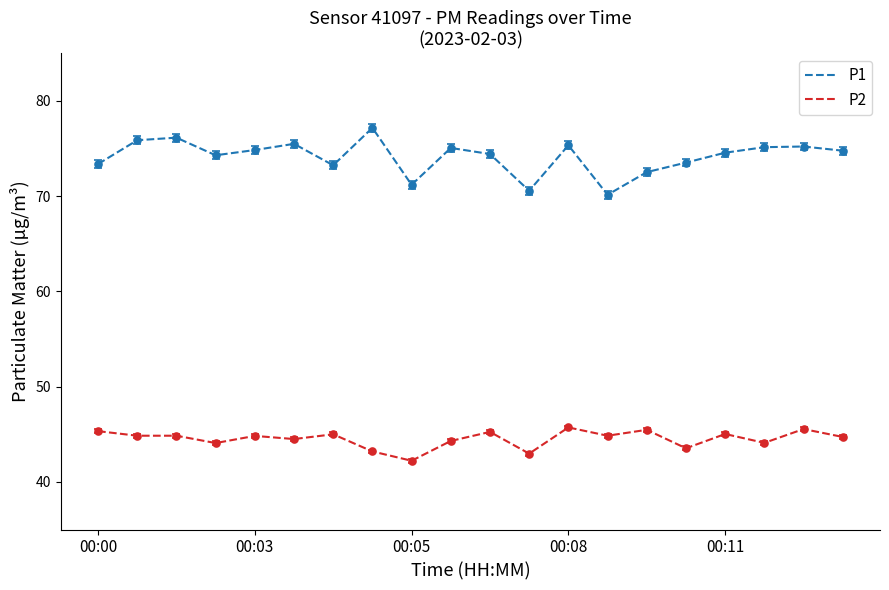

Which series has the widest spread of values?

P1